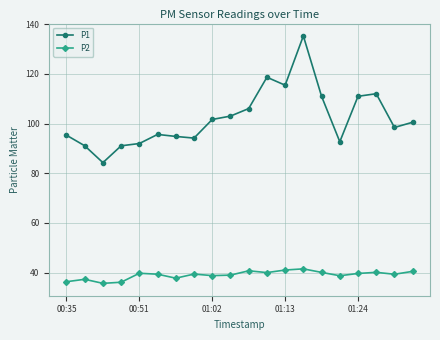

Rank the series by their average value, from lowest to highest.

P2, P1